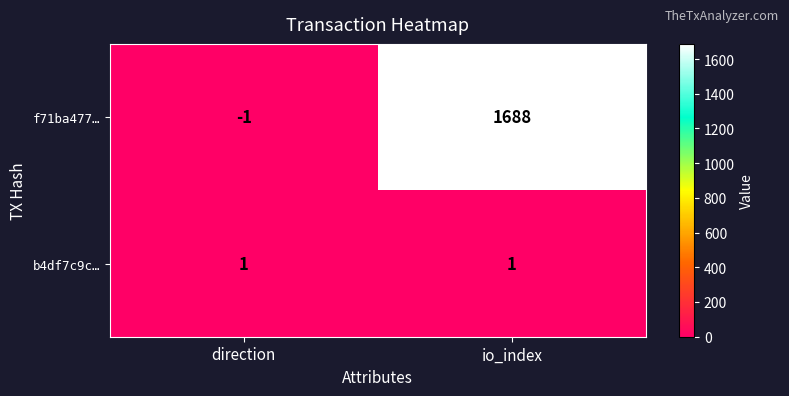

Which series has the largest total across all categories?

f71ba477…